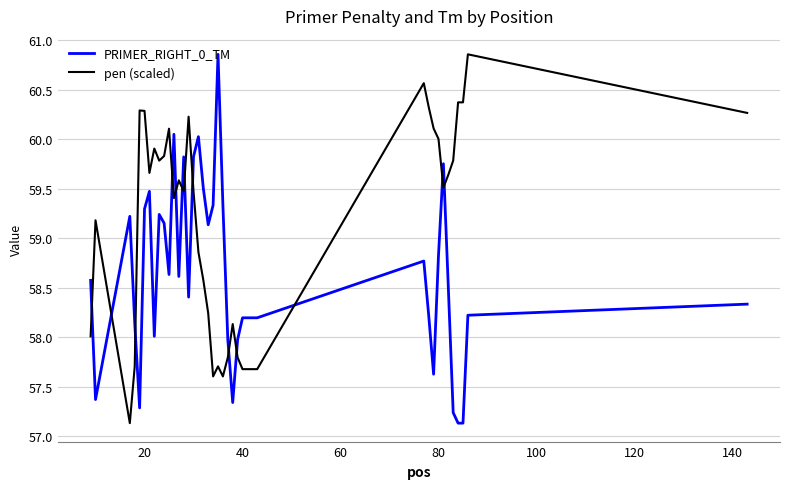

List the series in order of their overall mean, highest first.

pen (scaled), PRIMER_RIGHT_0_TM